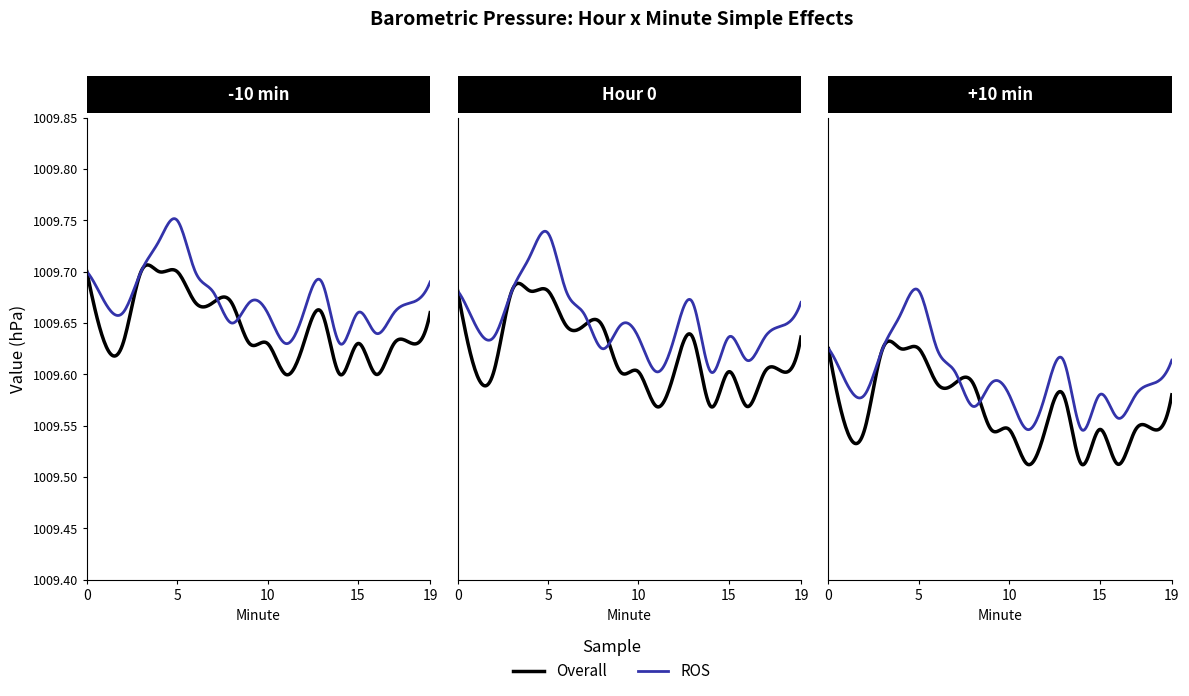

Read the Overall value at 8.

1009.6